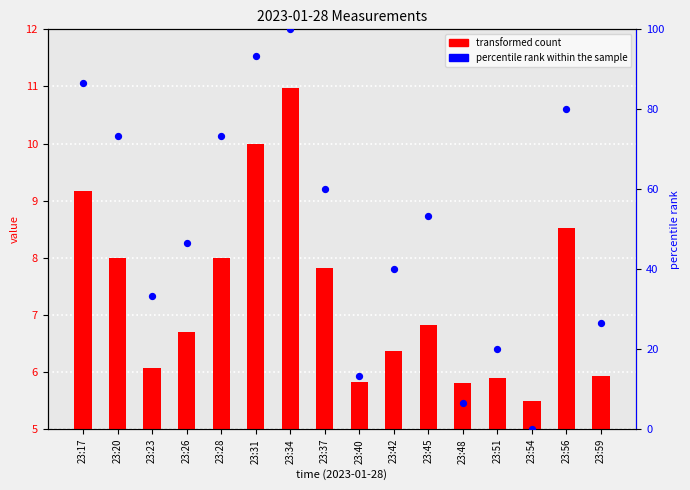

Which series contains the lowest Y value?

percentile rank within the sample